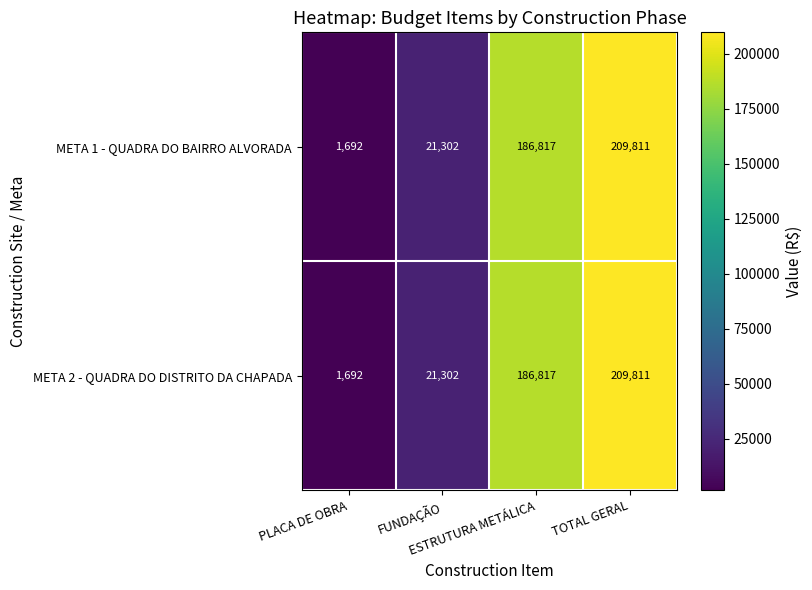

What is the smallest value displayed?

1692